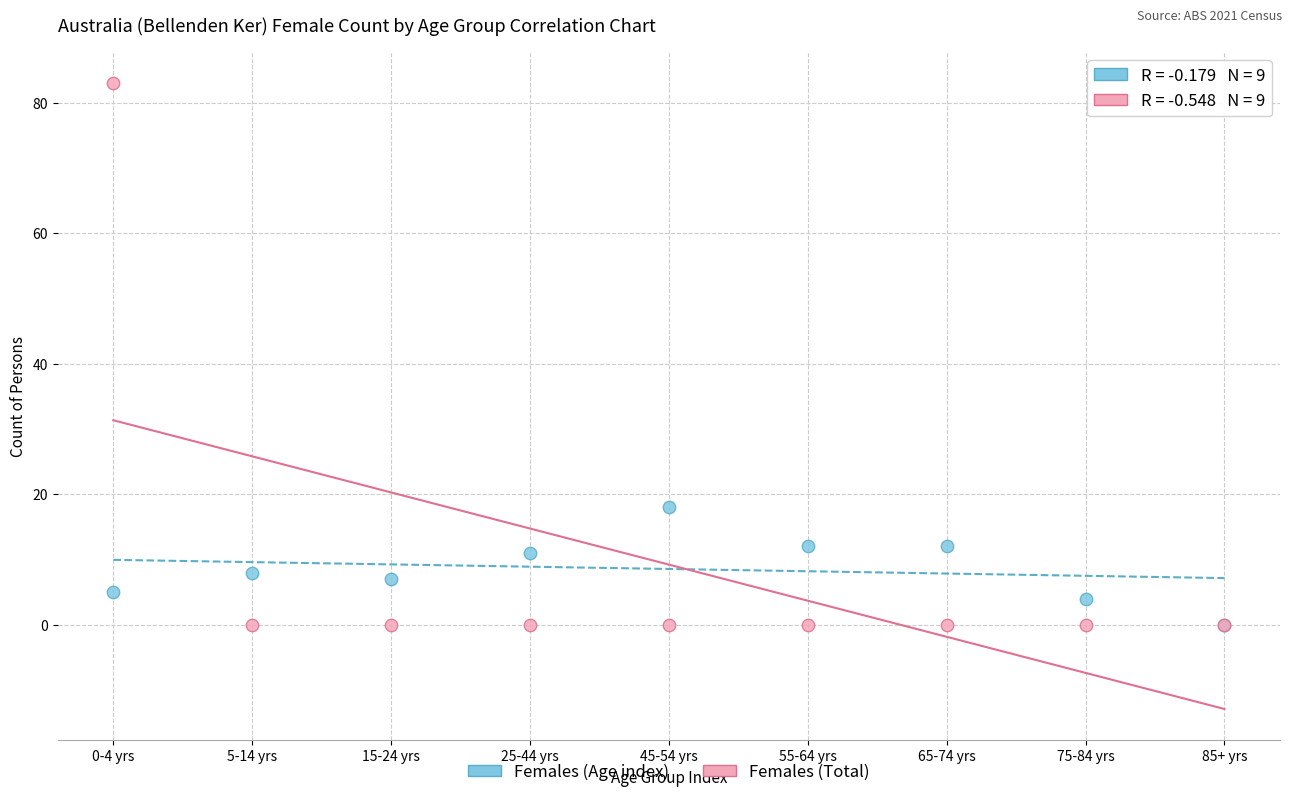

Across all series, what Y value is closest to 41?

18